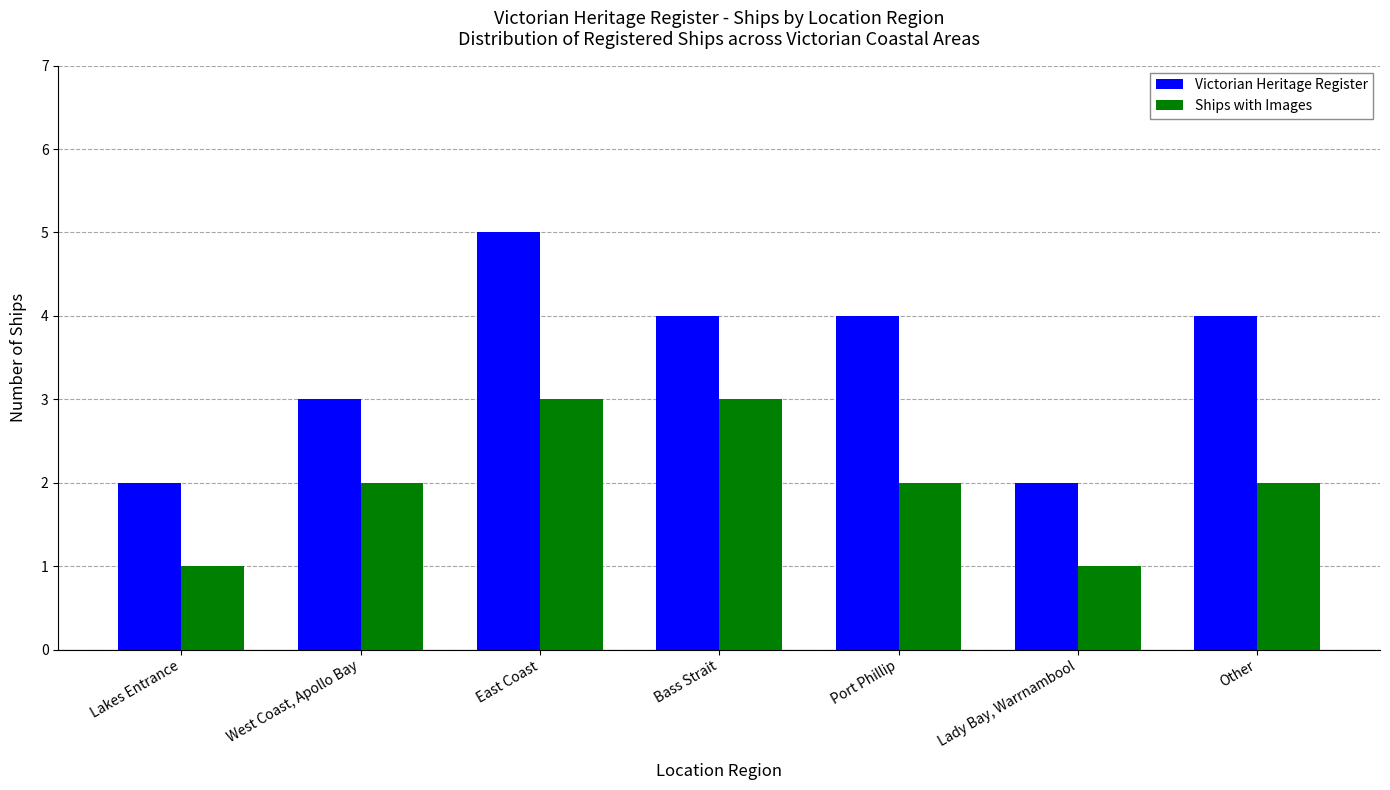

What is the approximate value of Victorian Heritage Register at East Coast?

5